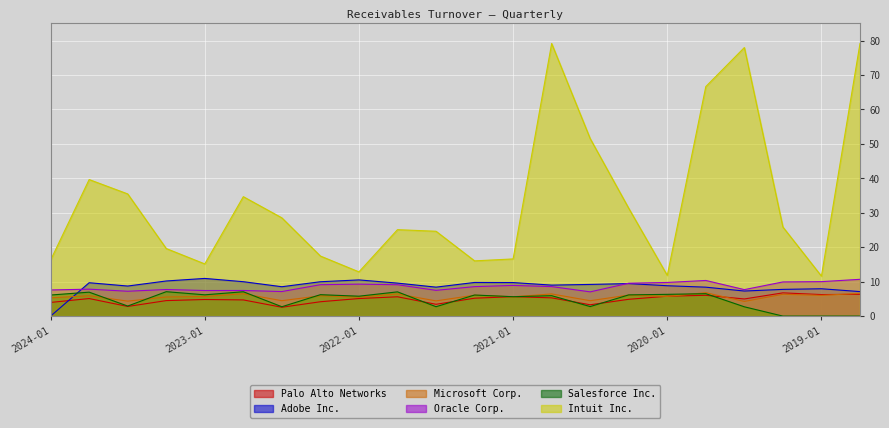

Which series has the largest range (max minus min)?

Intuit Inc.